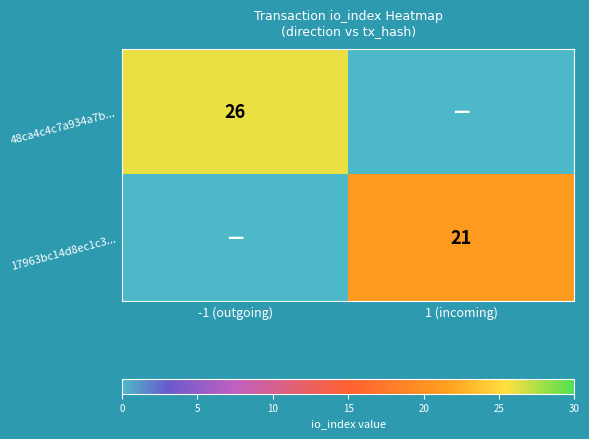

The value of 48ca4c4c7a934a7b... at -1 (outgoing) is 40. True or false?

False